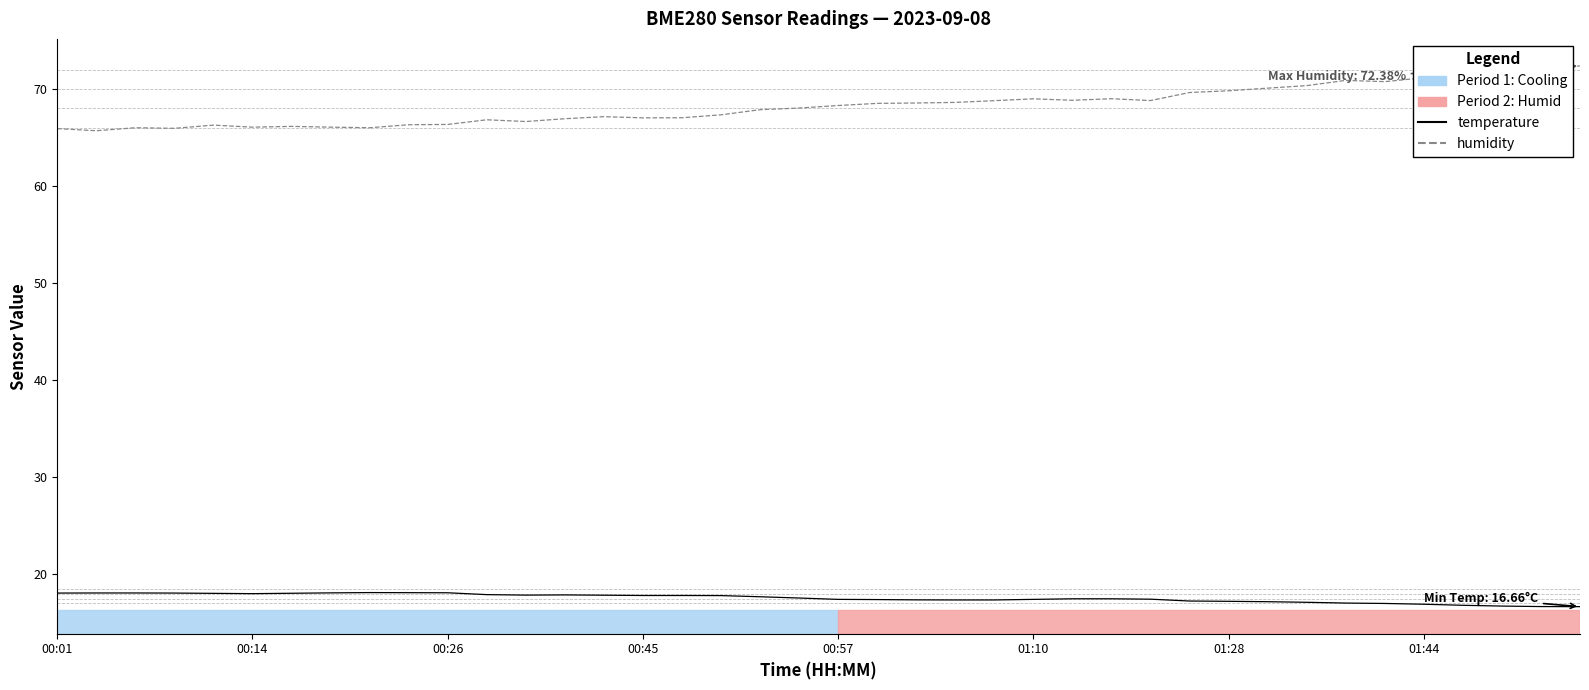

What is the greatest value displayed?

72.4